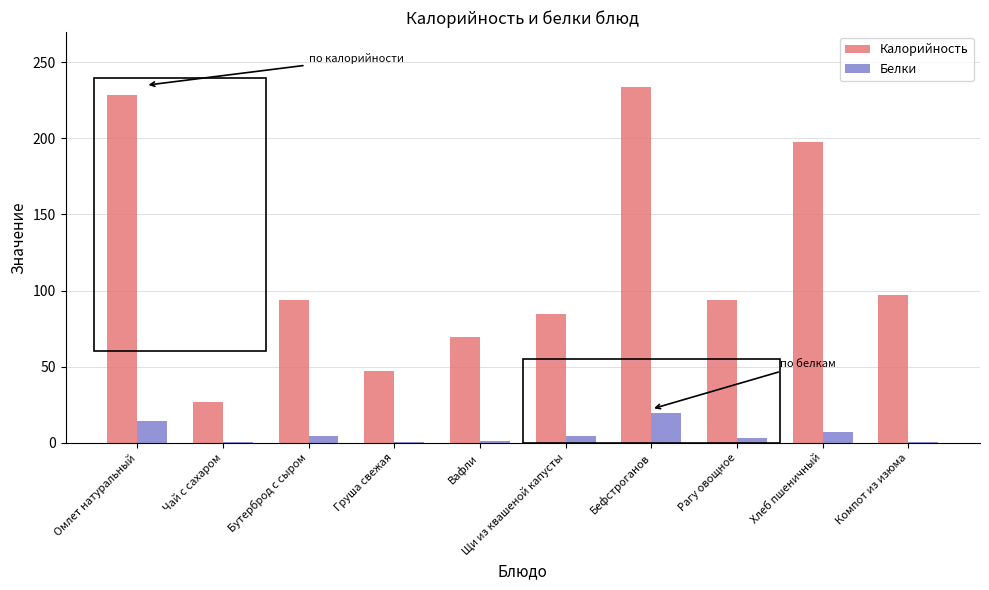

Is the value of Белки at Груша свежая greater than the value of Калорийность at Щи из квашеной капусты?

No